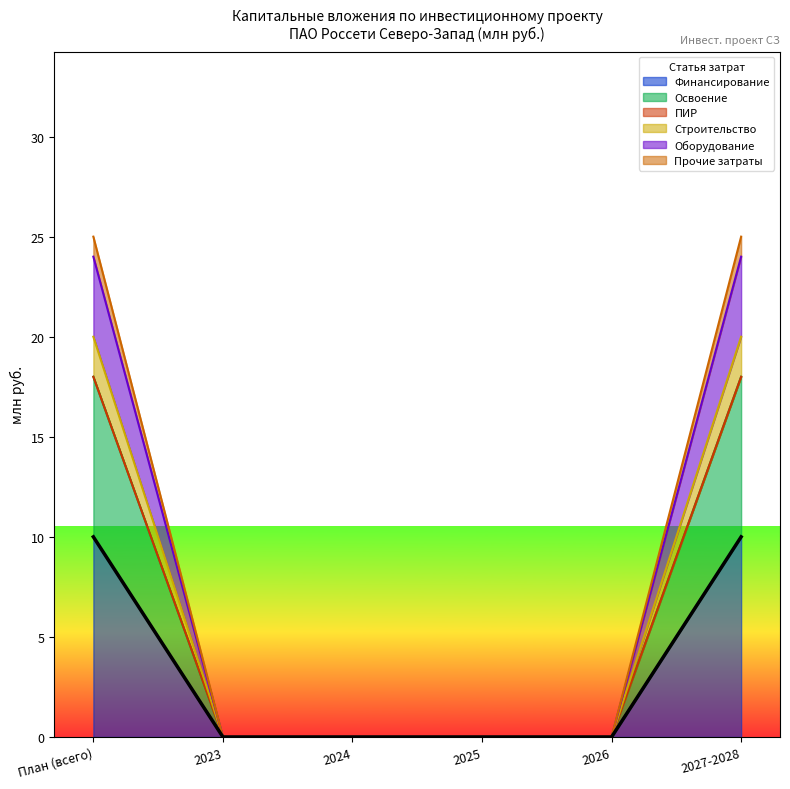

Which category has the lowest value across all series?

2023